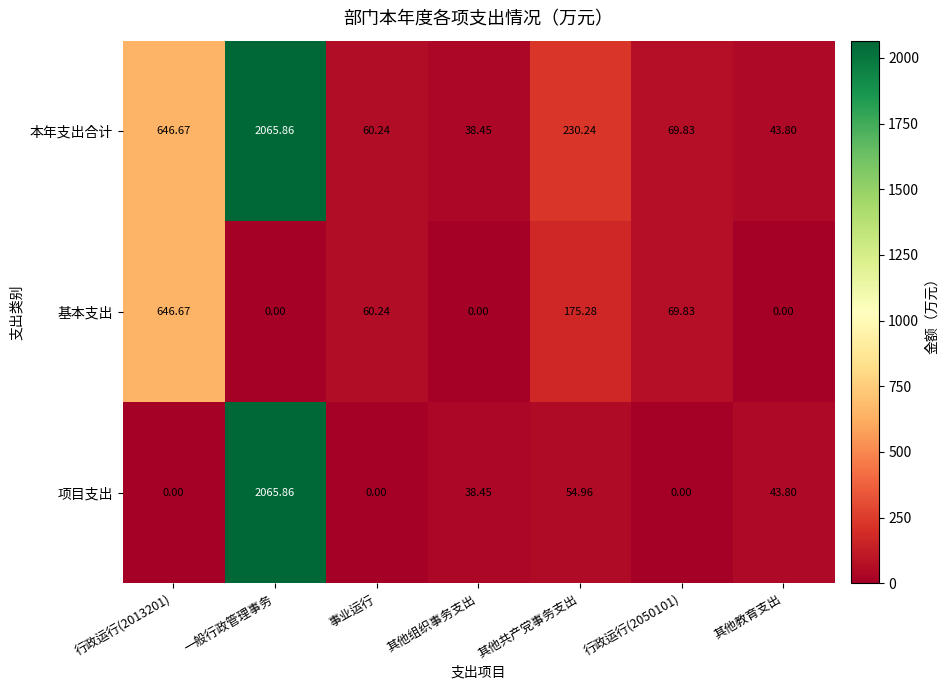

Which category has the lowest value in the 本年支出合计 series?

其他组织事务支出